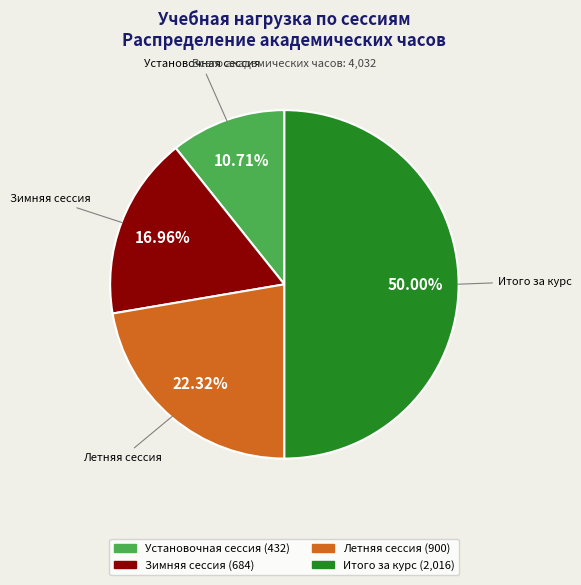

What percentage is NOT represented by Итого за курс?

50.0%